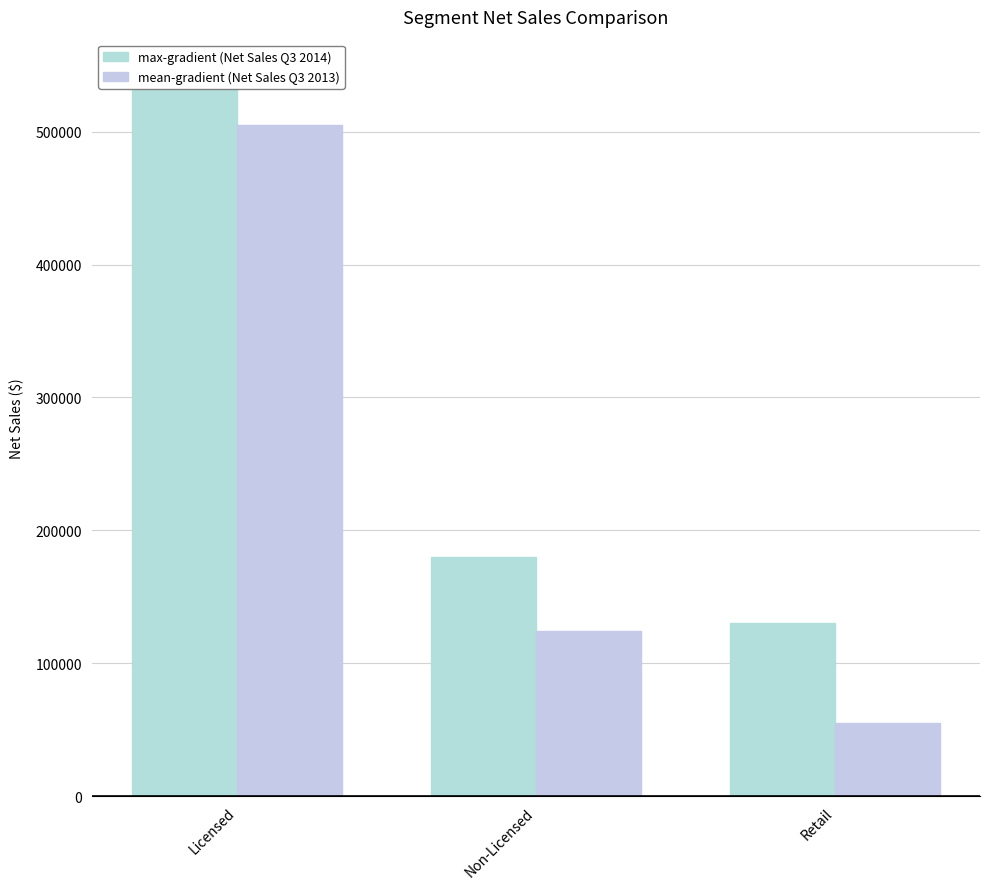

What is the total value across all series at Retail?

185496